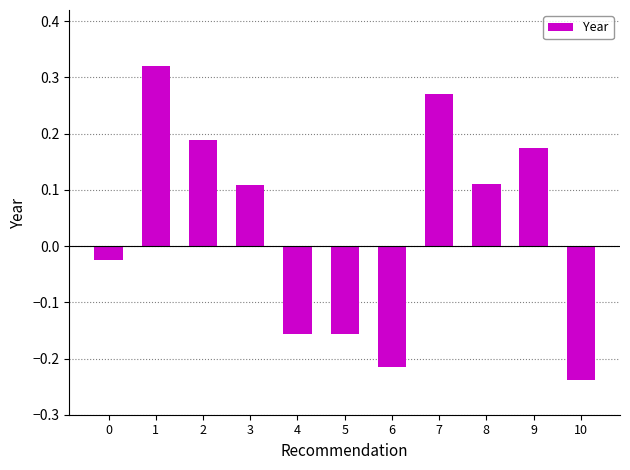

The chart shows a value of 0.5 at 1. True or false?

False